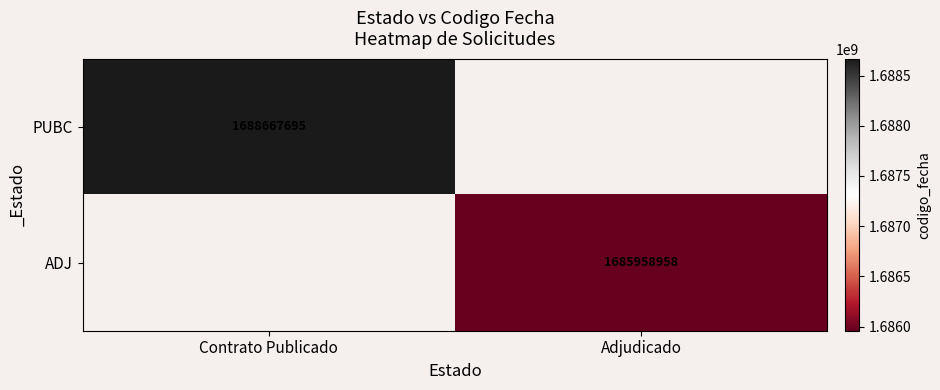

The ADJ series shows 1685958958 at Adjudicado. True or false?

True